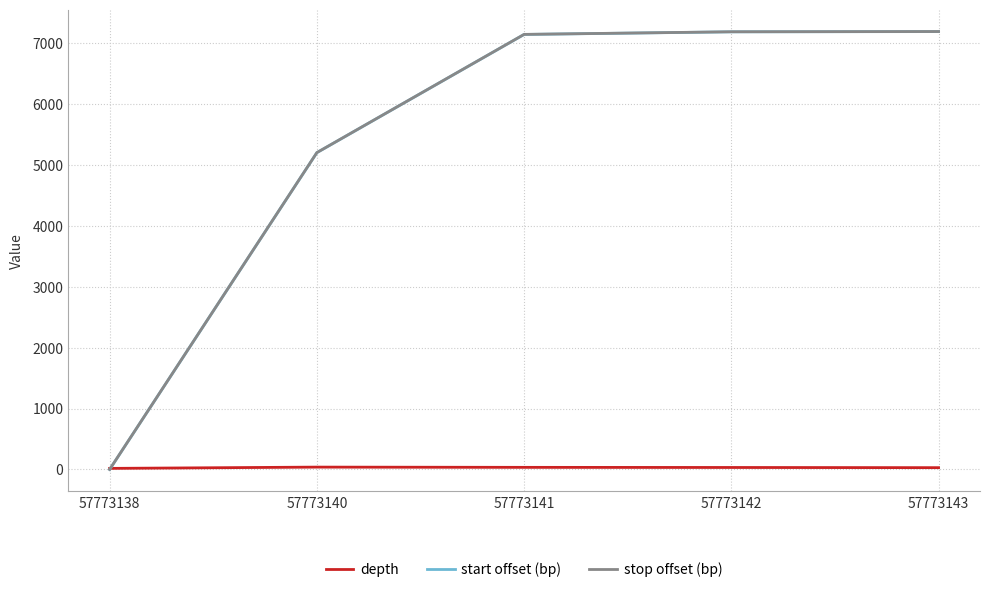

The depth series shows 39 at 57773140. True or false?

True